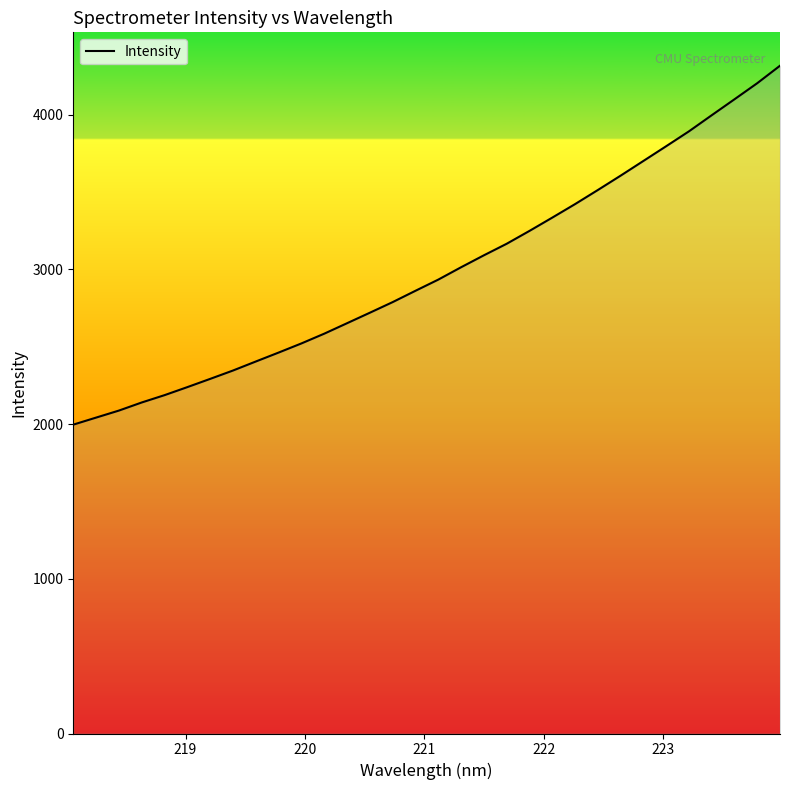

Reading left to right, list all the values displayed in this chart.

1996.8	2042.3	2087.7	2140.1	2187.5	2239.4	2292.6	2346.7	2405.0	2462.8	2521.9	2584.9	2652.5	2720.3	2789.0	2862.1	2934.3	3014.2	3091.4	3166.0	3249.1	3335.0	3422.3	3513.4	3606.3	3701.3	3796.6	3892.8	3997.0	4100.1	4204.1	4317.1